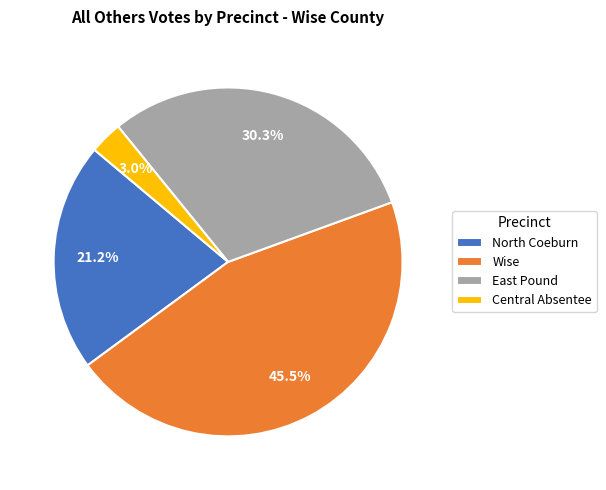

Between Wise and East Pound, which is larger?

Wise